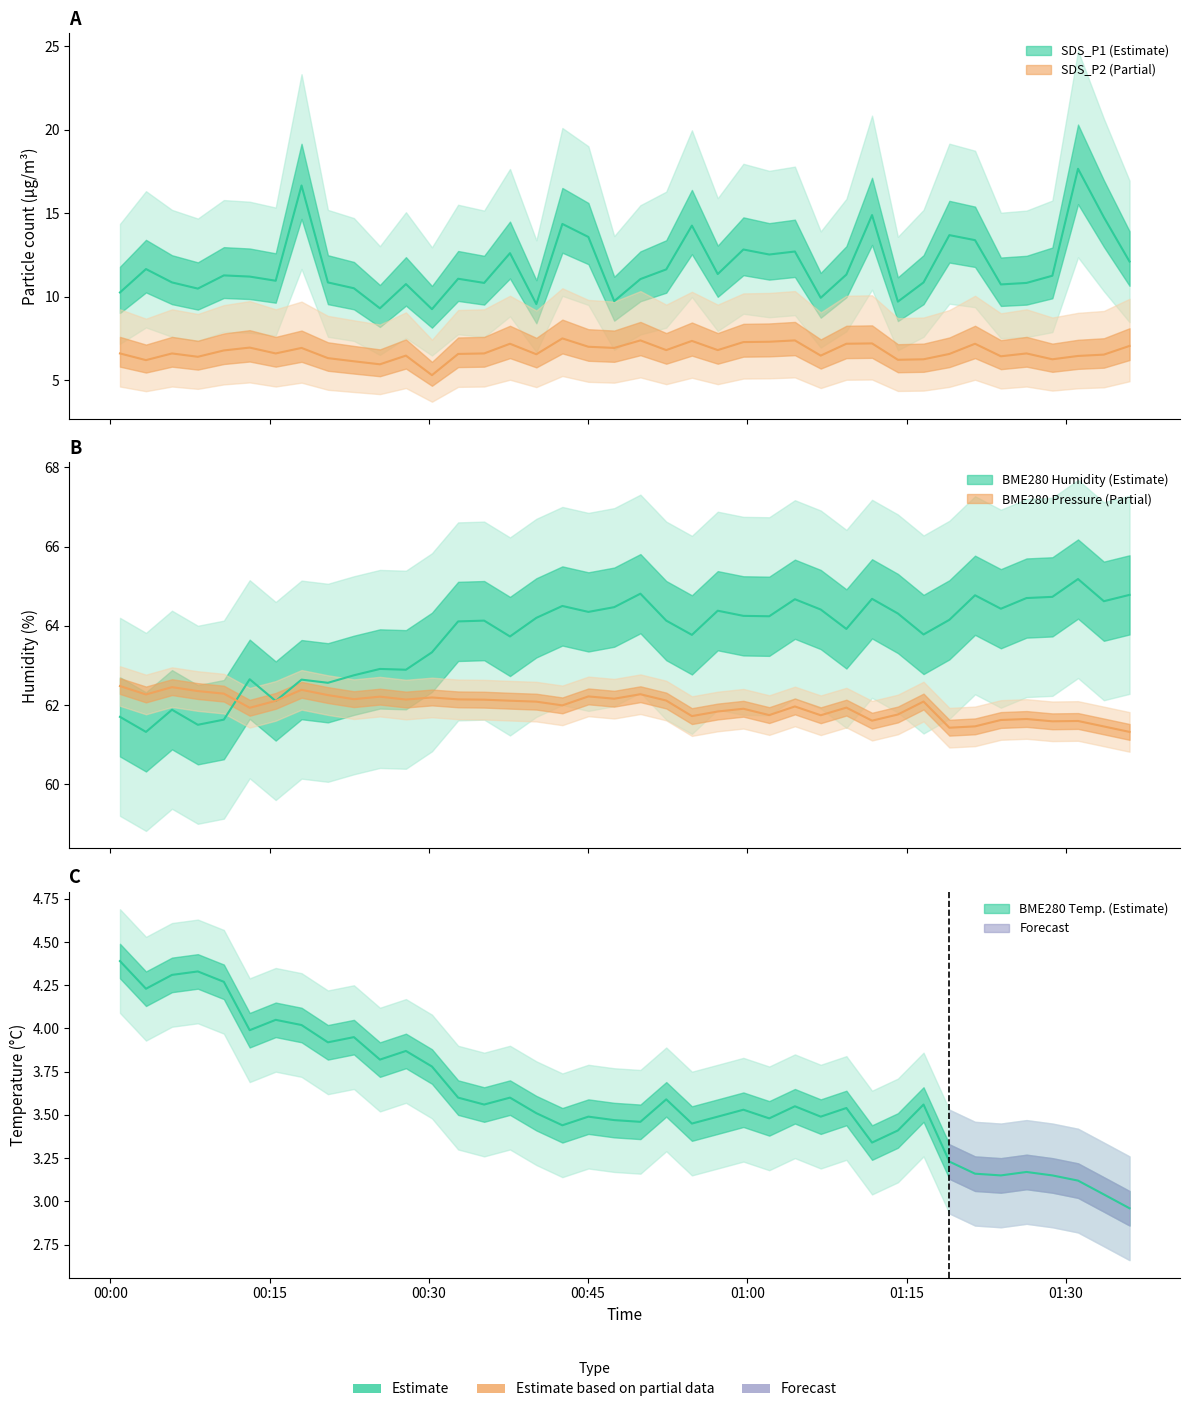

List the series in order of their peak value, highest first.

BME280_humidity, BME280_pressure, SDS_P1, SDS_P2, BME280_temperature